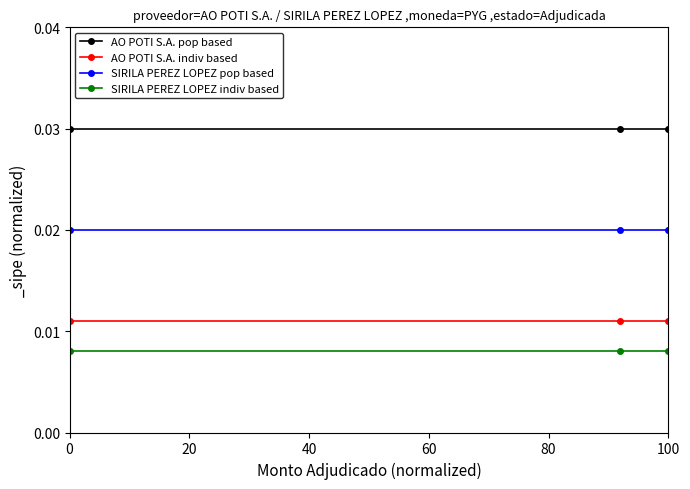

Rank the series by their maximum value, from highest to lowest.

AO POTI S.A. pop based, SIRILA PEREZ LOPEZ pop based, AO POTI S.A. indiv based, SIRILA PEREZ LOPEZ indiv based